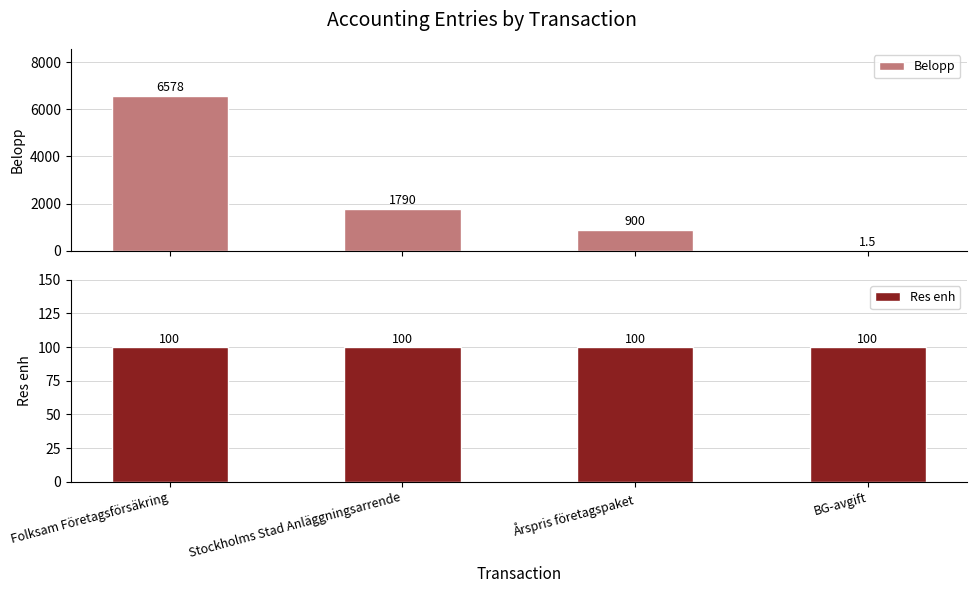

Is it true that Res enh equals 100.0 at BG-avgift?

True